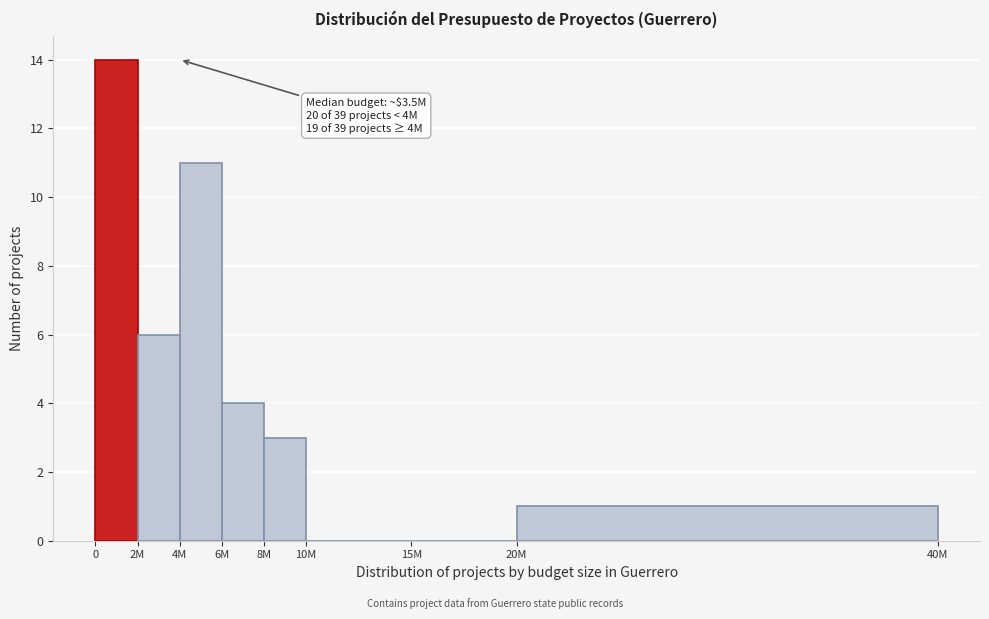

Reading right to left, what are all the values shown in this chart?

20M=1	15M=0	10M=0	8M=3	6M=4	4M=11	2M=6	0=14